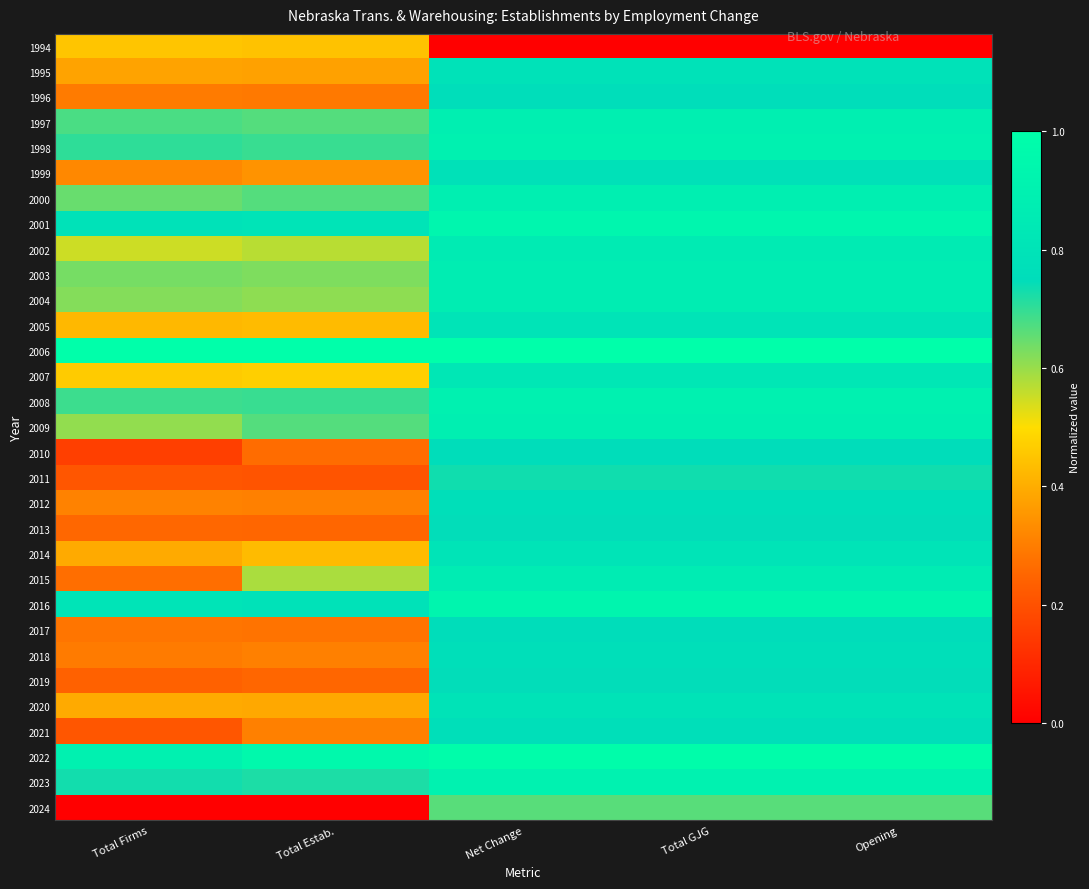

At which category is the sum across all series the highest?

Net Change